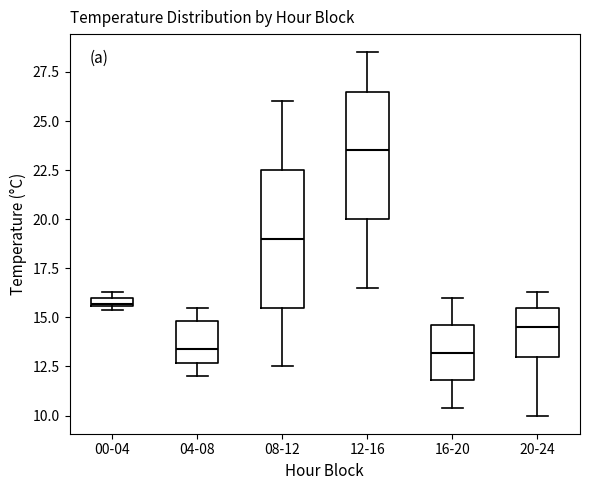

Comparing the boxes themselves (not the whiskers), which one is the tallest?

08-12